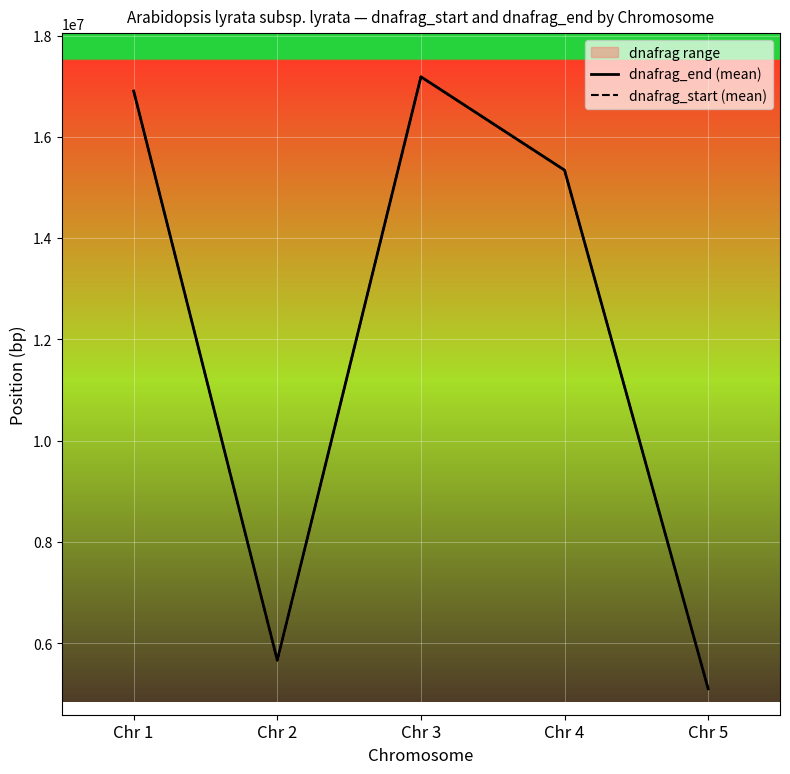

How many values in the dnafrag_end (mean) series exceed 15342043?

3